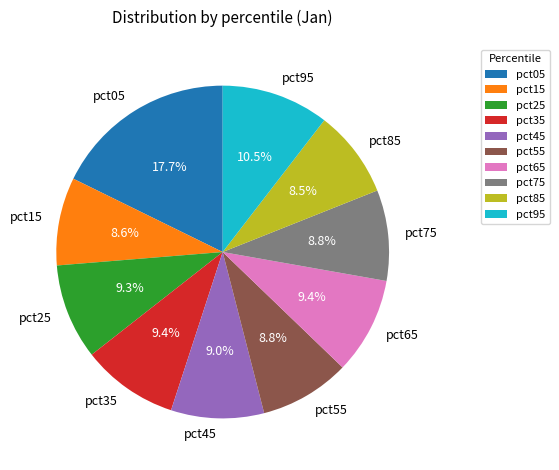

Is the sum of pct55 and pct15 greater than half?

No